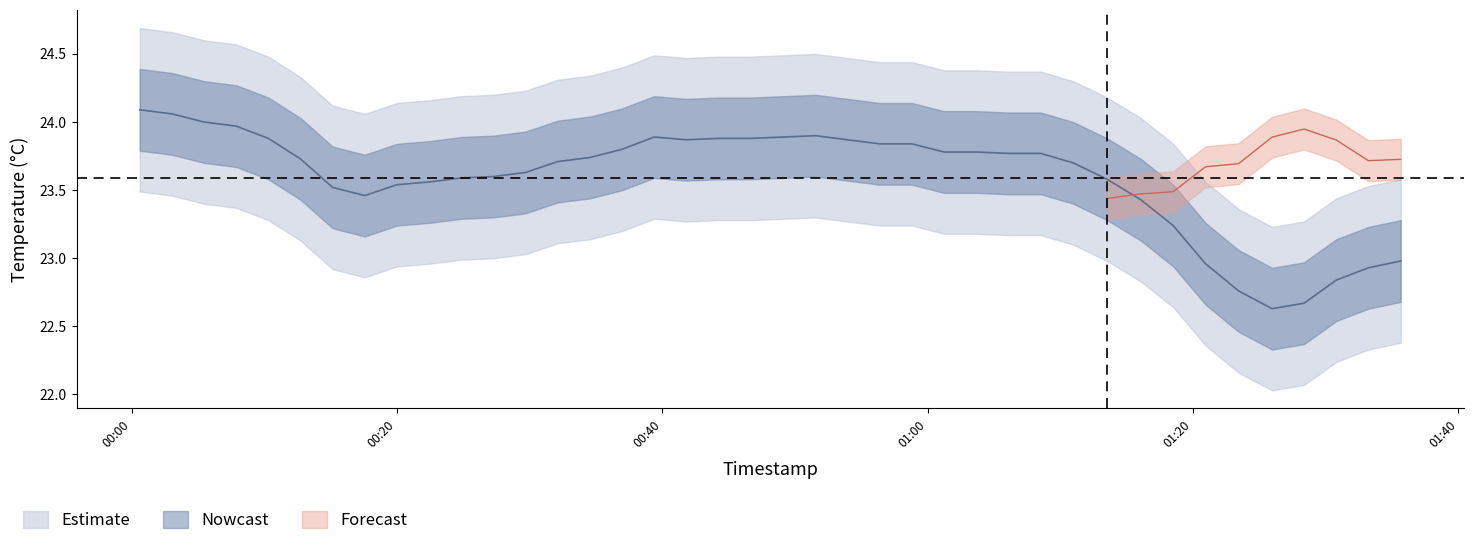

Which category has the highest value across all series?

00:00